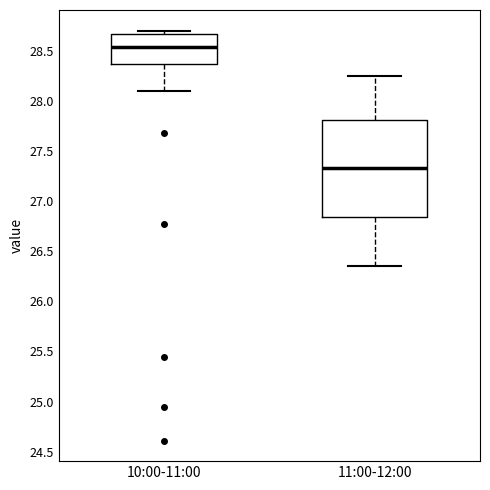

Which box's median line is the lowest?

11:00-12:00